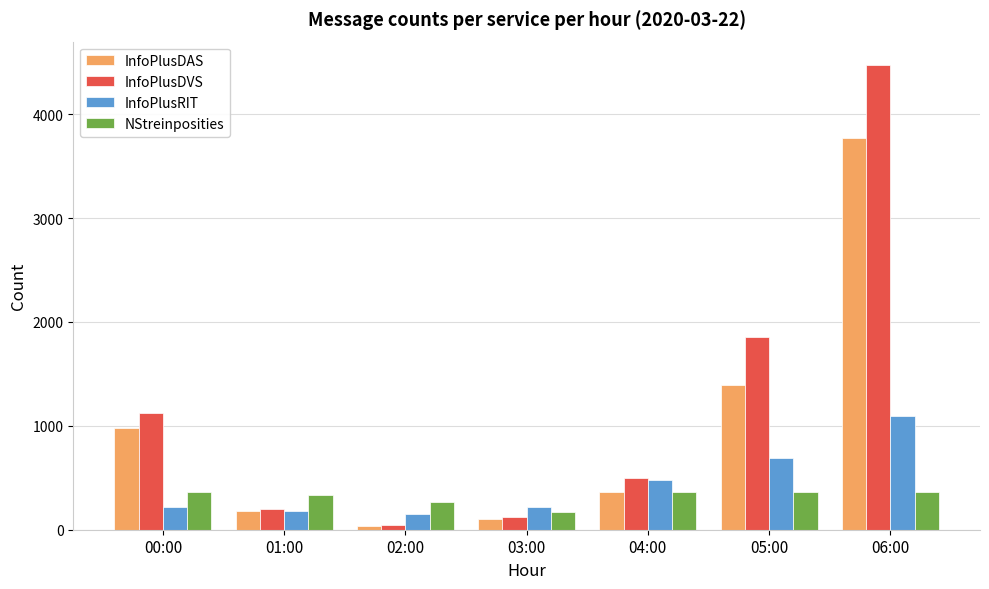

At which category is the sum across all series the highest?

06:00